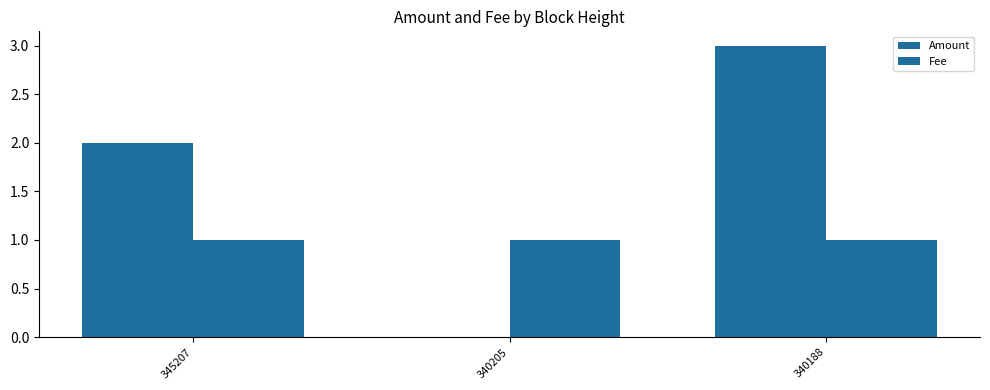

Which series has the largest range (max minus min)?

Amount